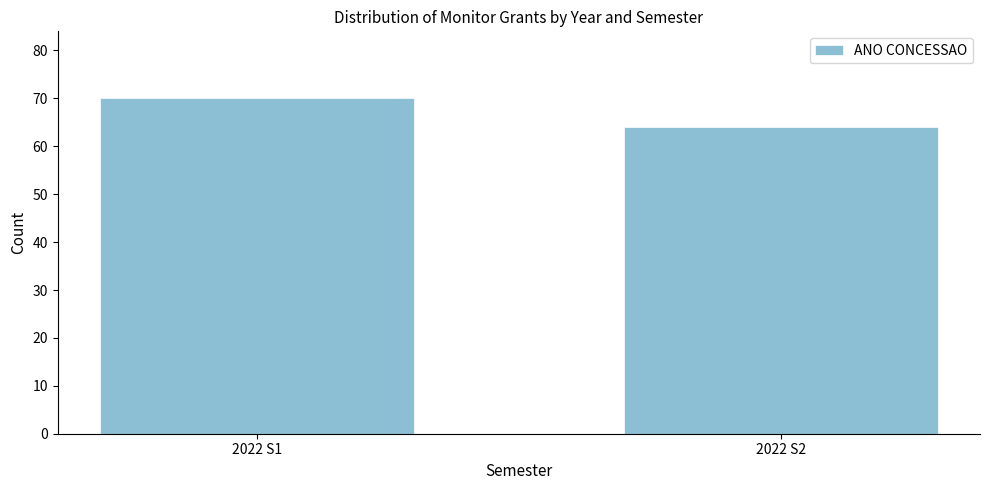

Reading left to right, extract all data points from this chart.

70	64